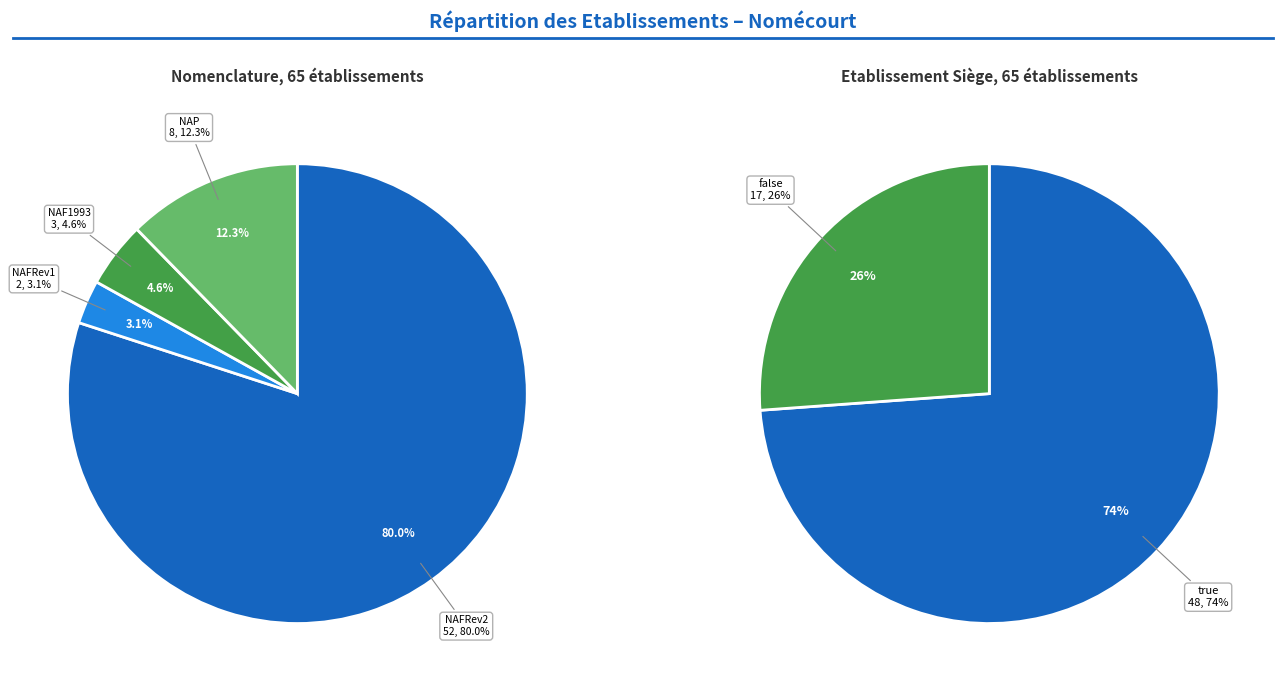

Does any single category account for the majority?

Yes